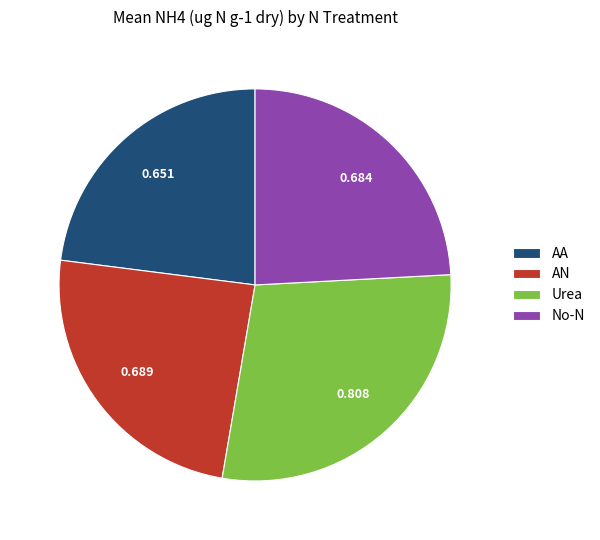

What is the largest slice in the pie chart?

Urea